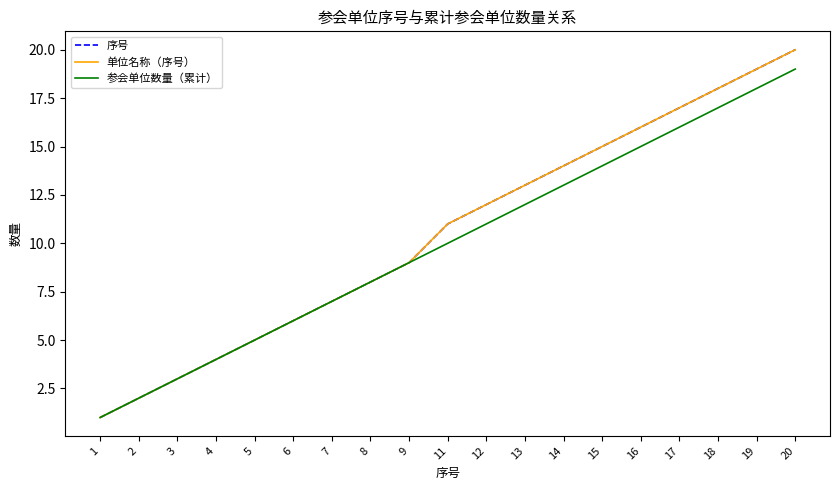

Reading right to left, list all the values displayed in this chart.

序号: 20=20	19=19	18=18	17=17	16=16	15=15	14=14	13=13	12=12	11=11	9=9	8=8	7=7	6=6	5=5	4=4	3=3	2=2	1=1
单位名称（序号）: 20=20	19=19	18=18	17=17	16=16	15=15	14=14	13=13	12=12	11=11	9=9	8=8	7=7	6=6	5=5	4=4	3=3	2=2	1=1
参会单位数量（累计）: 20=19	19=18	18=17	17=16	16=15	15=14	14=13	13=12	12=11	11=10	9=9	8=8	7=7	6=6	5=5	4=4	3=3	2=2	1=1